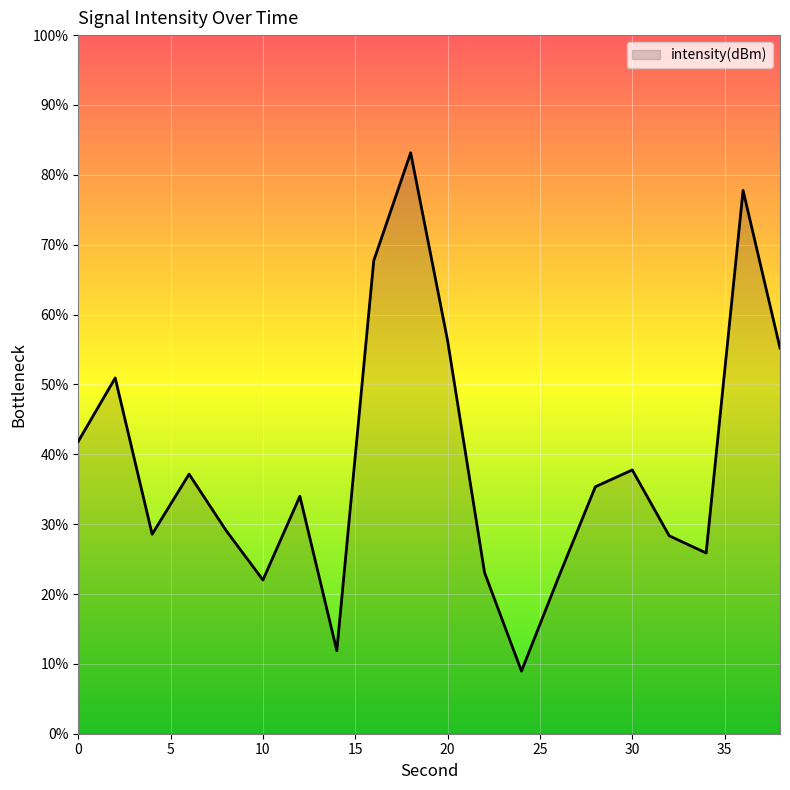

What is the greatest value displayed?

83.2